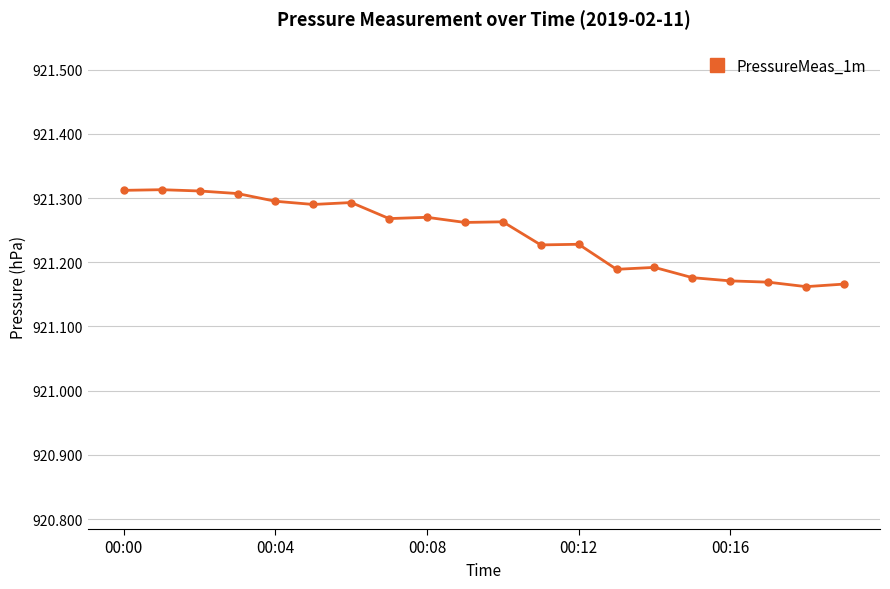

What is the sum of all values?

18424.9